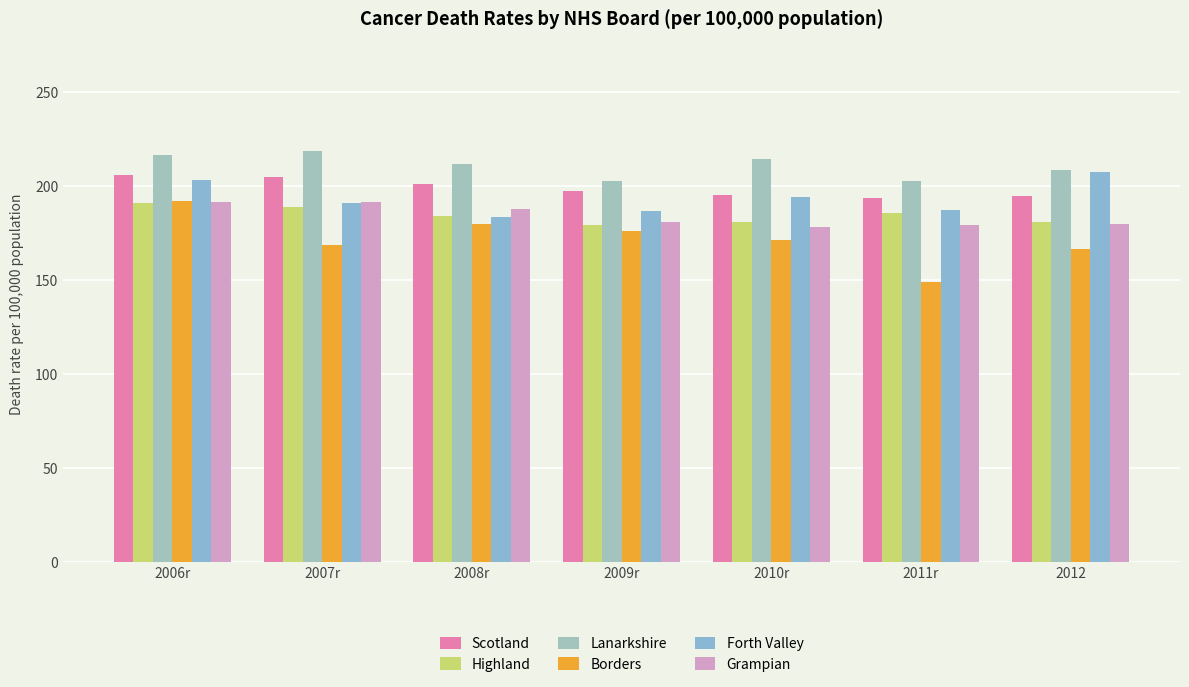

What is the value of the Highland bar at the 4th from the left?

179.5